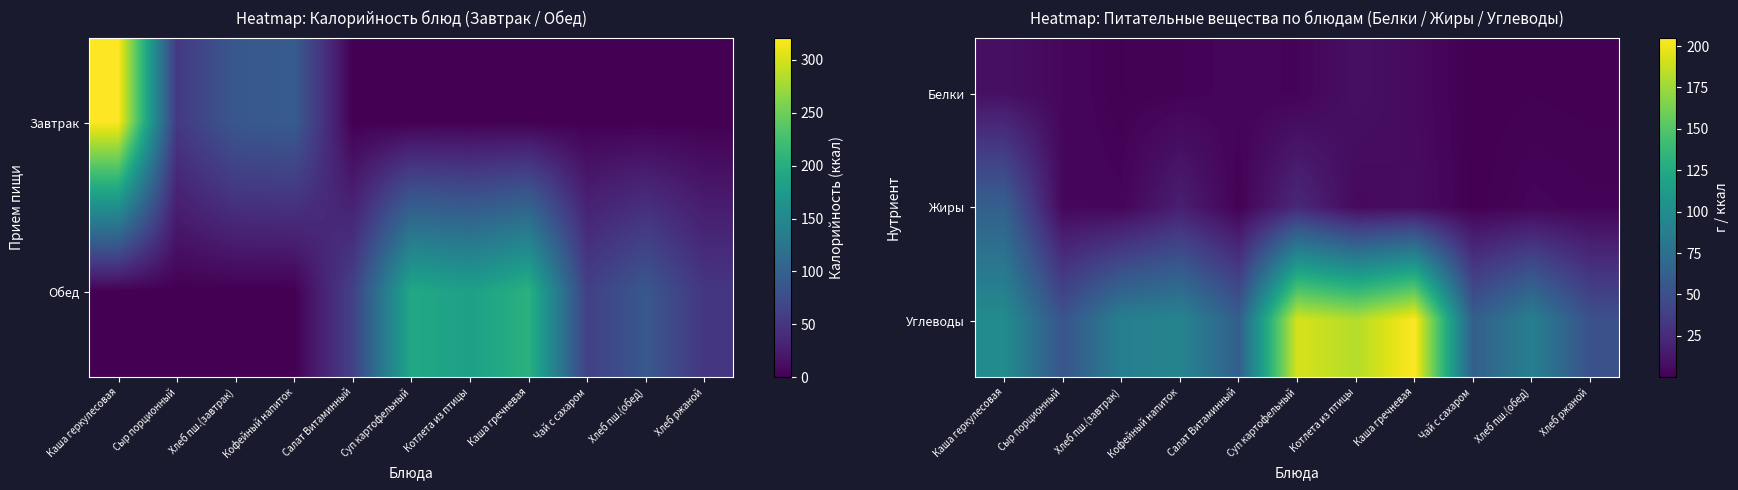

Reading left to right, extract all data points from this chart.

Белки: Каша геркулесовая=8.8	Сыр порционный=4.0	Хлеб пш.(завтрак)=0.8	Кофейный напиток=1.6	Салат Витаминный=3.1	Суп картофельный=2.2	Котлета из птицы=8.9	Каша гречневая=5.7	Чай с сахаром=0.1	Хлеб пш.(обед)=0.8	Хлеб ржаной=0.4
Жиры: Каша геркулесовая=62.7	Сыр порционный=3.9	Хлеб пш.(завтрак)=2.9	Кофейный напиток=17.4	Салат Витаминный=1.0	Суп картофельный=23.3	Котлета из птицы=5.0	Каша гречневая=6.9	Чай с сахаром=0.2	Хлеб пш.(обед)=2.9	Хлеб ржаной=2.0
Углеводы: Каша геркулесовая=98.7	Сыр порционный=53.6	Хлеб пш.(завтрак)=88.0	Кофейный напиток=92.8	Салат Витаминный=61.9	Суп картофельный=192.3	Котлета из птицы=182.0	Каша гречневая=205.1	Чай с сахаром=61.4	Хлеб пш.(обед)=88.0	Хлеб ржаной=51.2